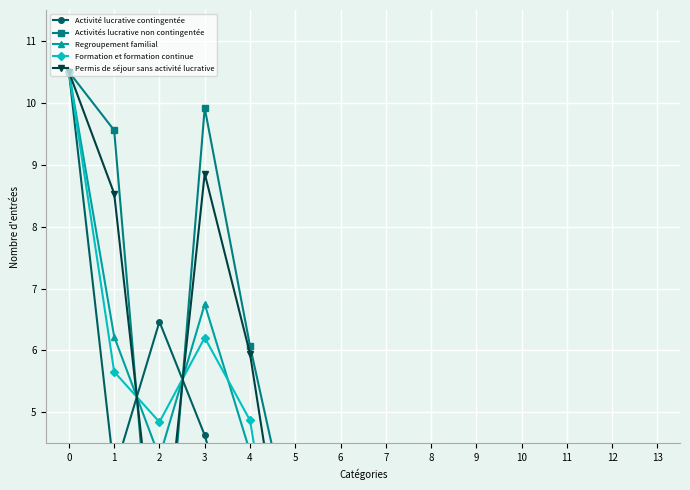

Which has a higher value, 8 or 2?

2